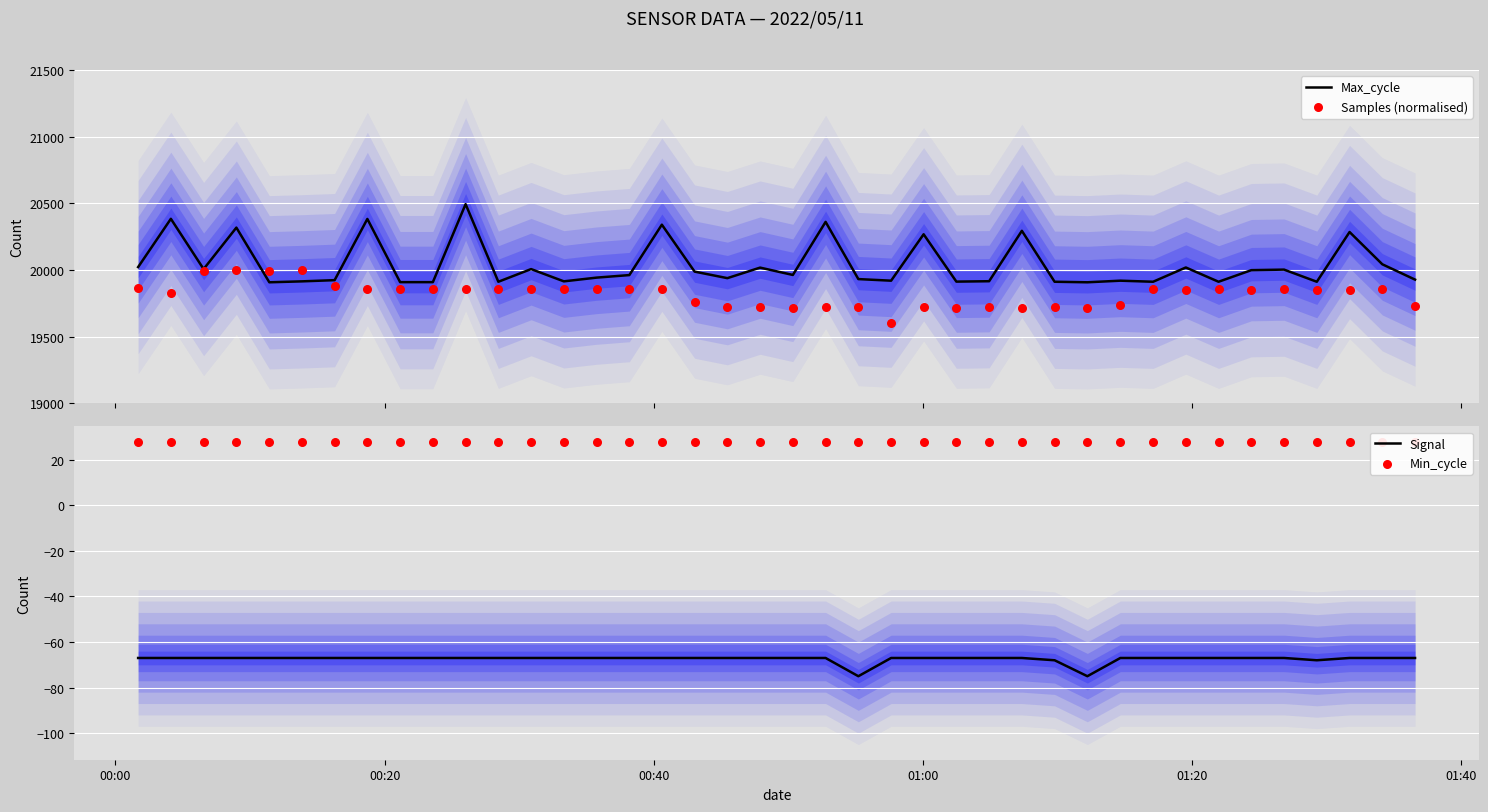

What is the minimum value for Max_cycle?

19908